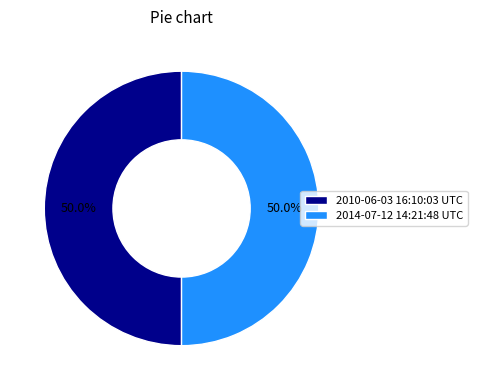

To the nearest percent, what is the average slice percentage?

50%